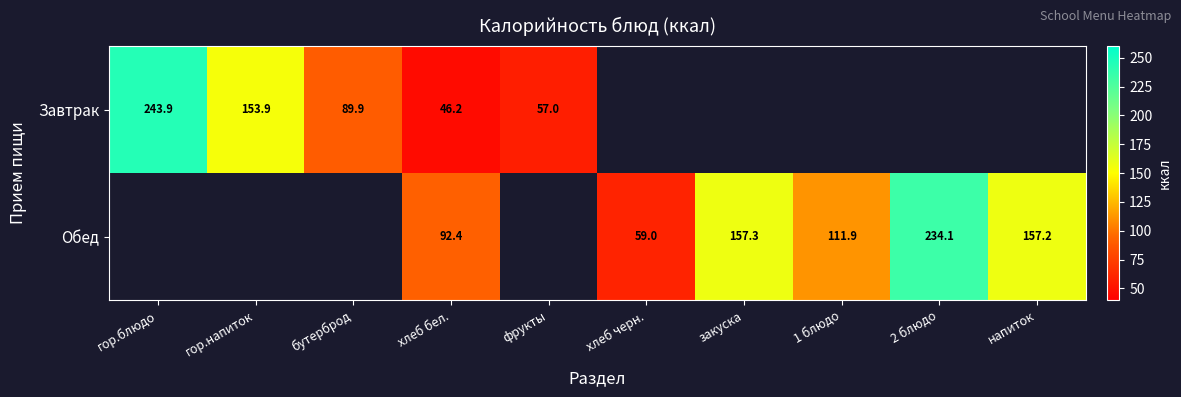

What is the approximate value of Обед at хлеб черн.?

59.0